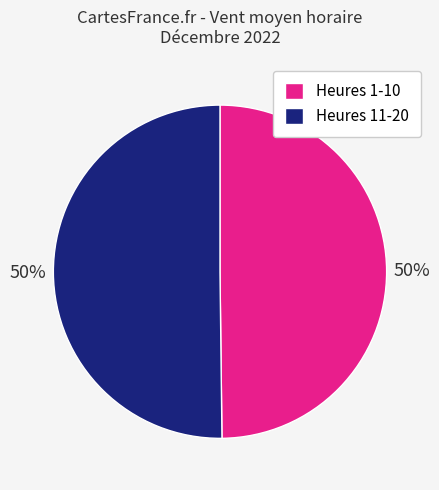

To the nearest percent, what is the difference between the largest and smallest slice percentages?

0%